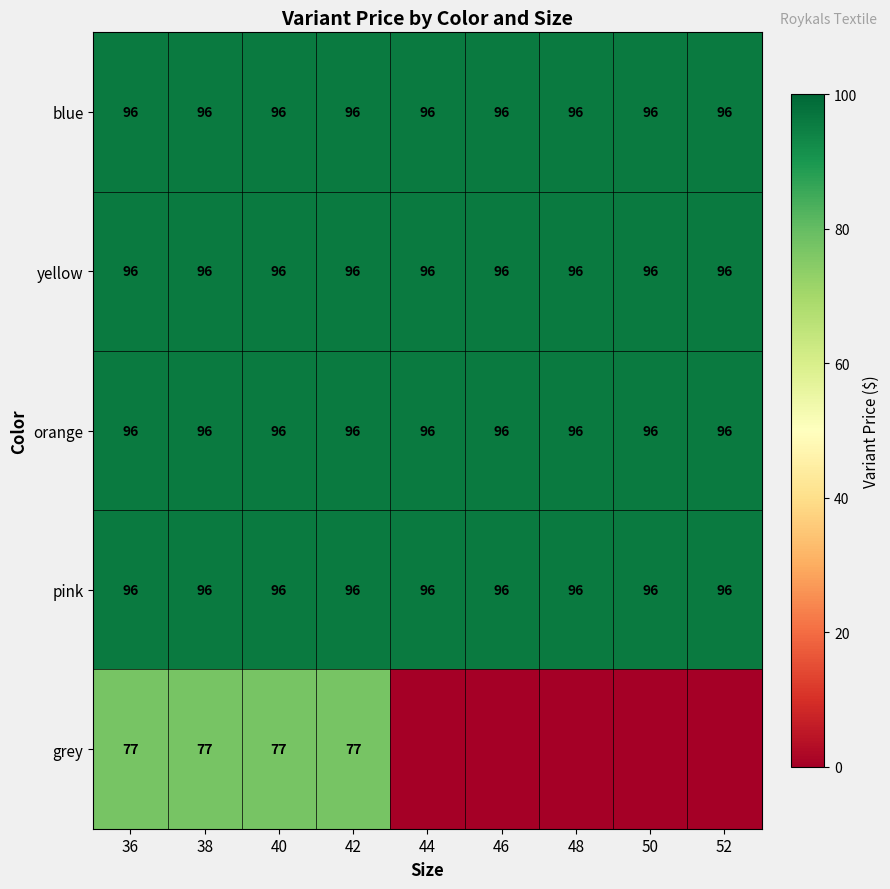

True or false: yellow has a value of 96 at 42.

True